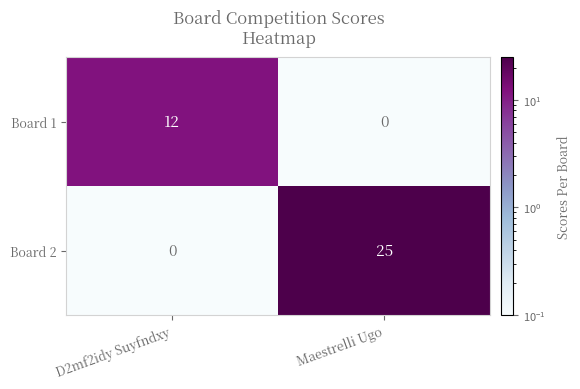

How many data points does each series have?

2